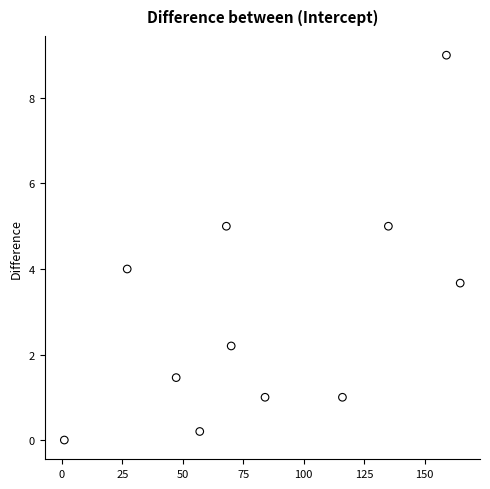

What is the range of X values (max minus min)?

163.7